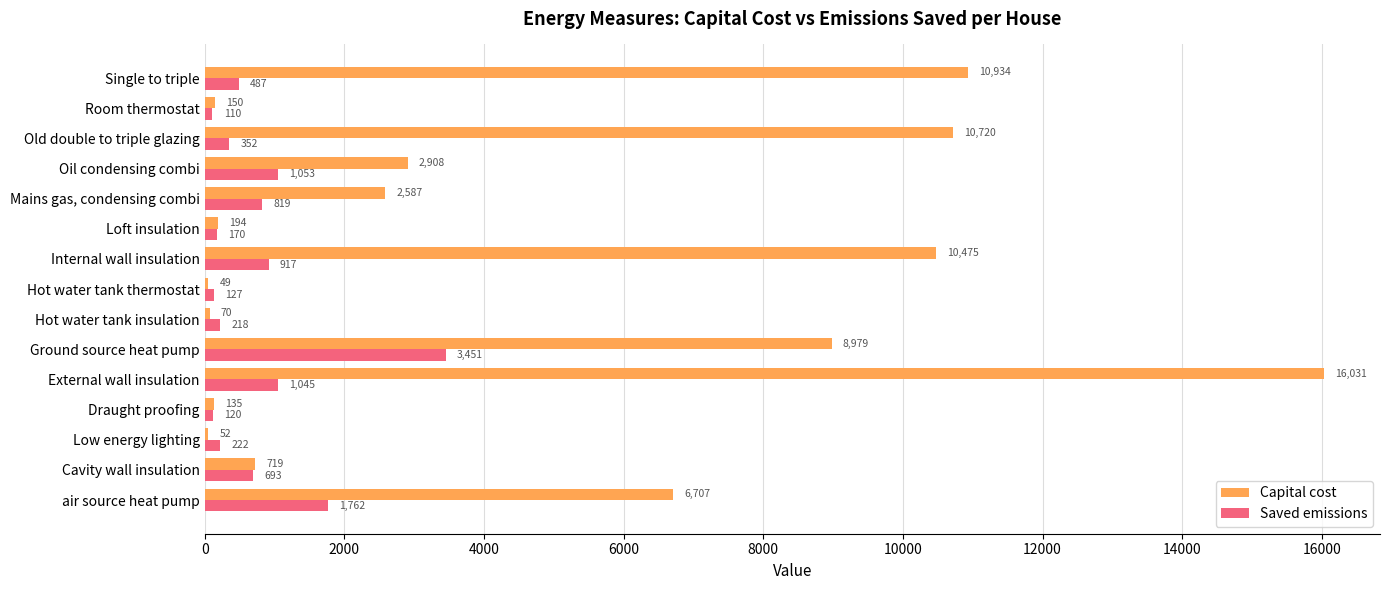

What are all the series names shown in the legend?

Capital cost, Saved emissions